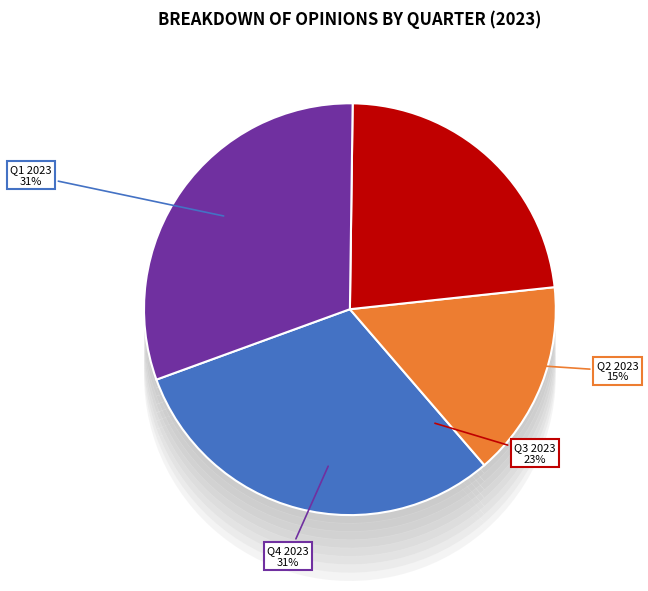

The 01/10/2023 - 31/12/2023 slice represents 31% of the pie. True or false?

True